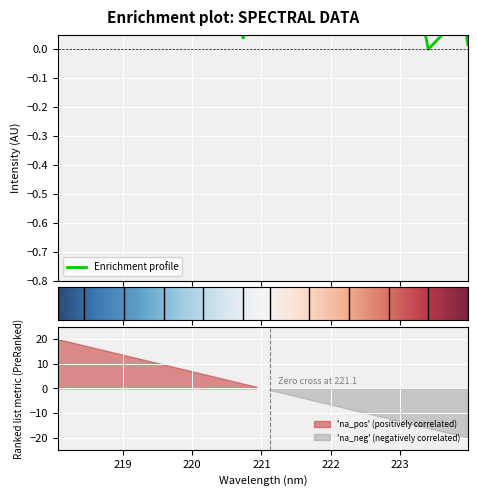

What is the difference between the maximum and minimum values?

0.7